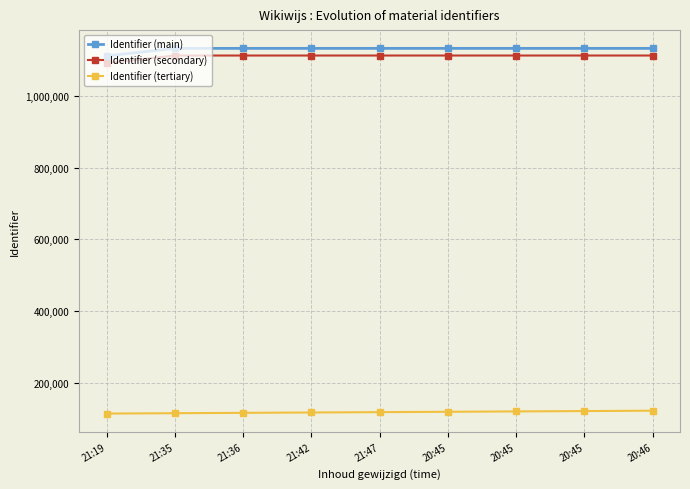

Is this an area chart (filled region under the line)?

No